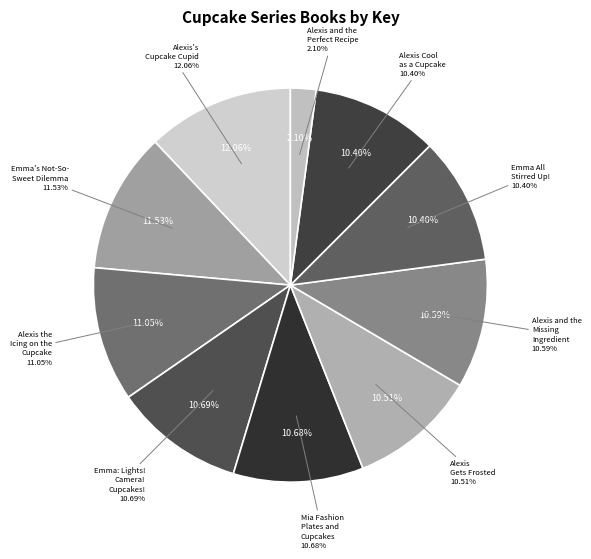

To the nearest percent, what is the average slice percentage?

10%